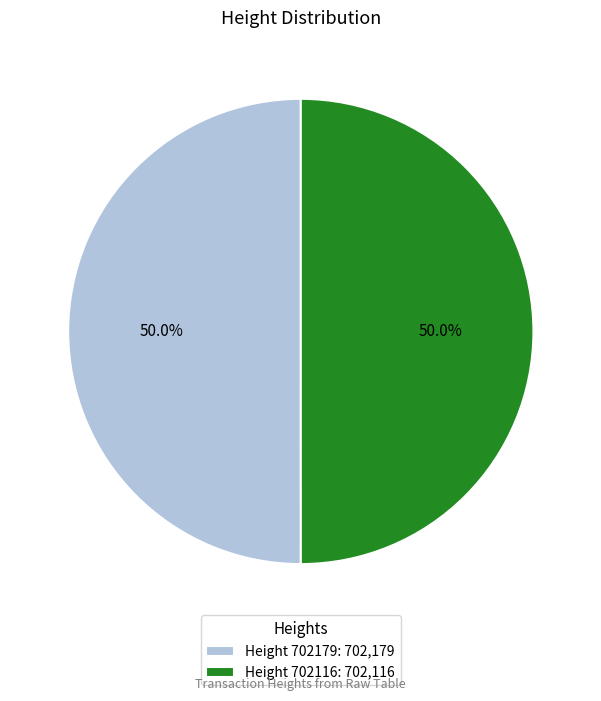

How many slices are in this pie chart?

2